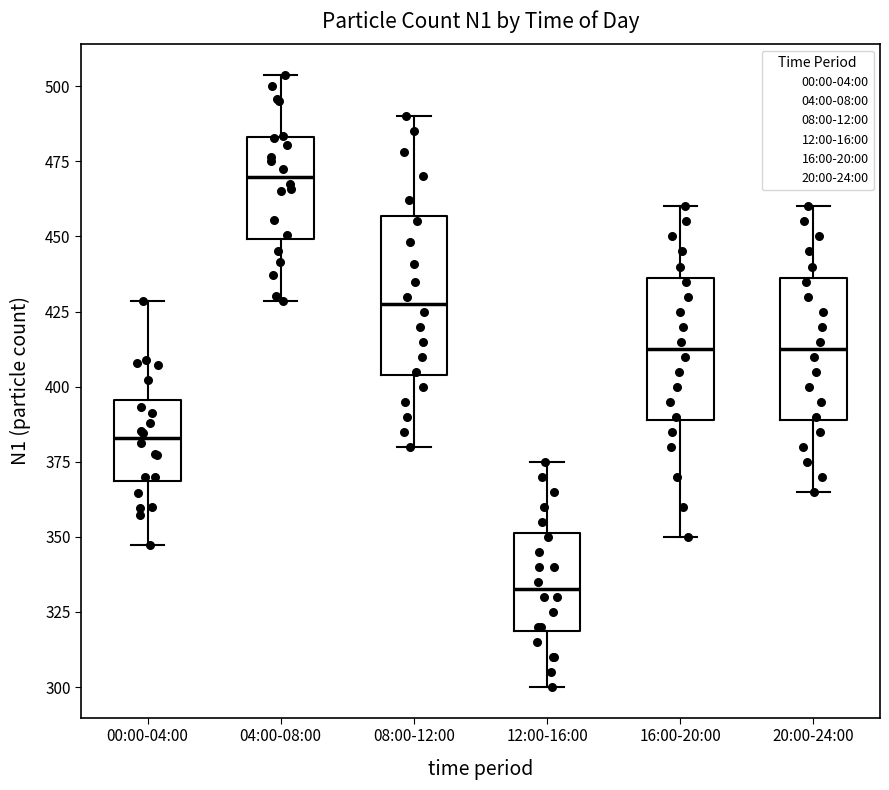

Which box's median line is the lowest?

12:00-16:00